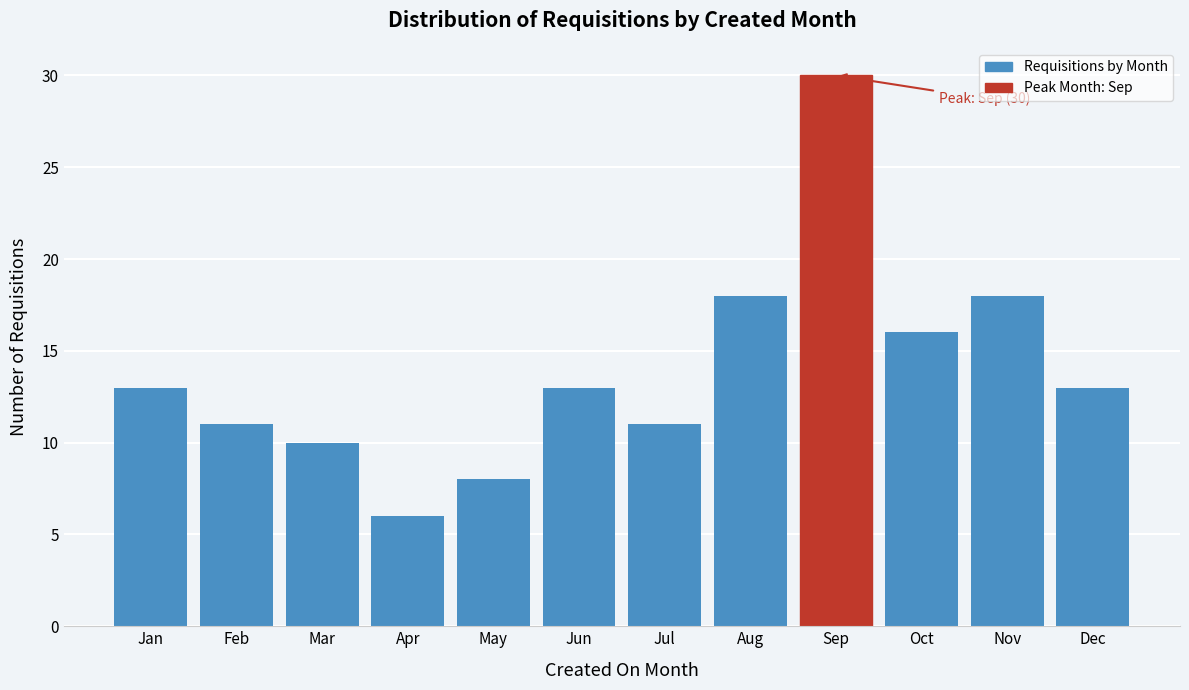

Reading left to right, transcribe all the data shown in this chart.

13	11	10	6	8	13	11	18	30	16	18	13